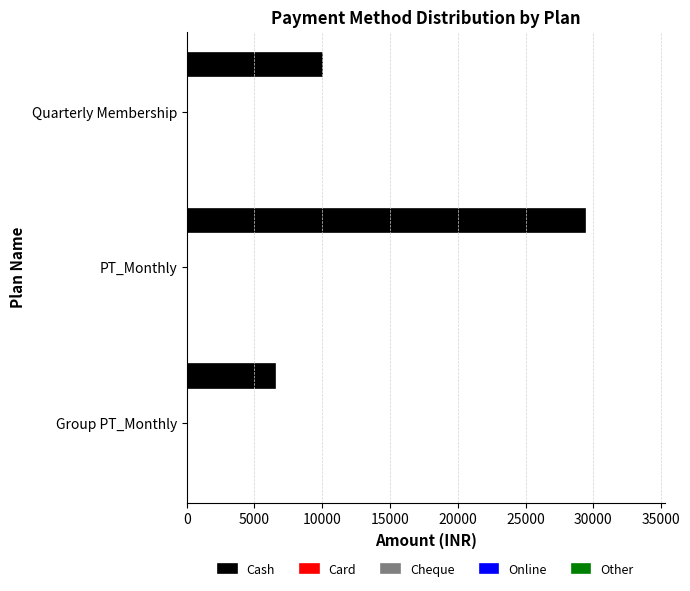

What is the sum of all values?

45896